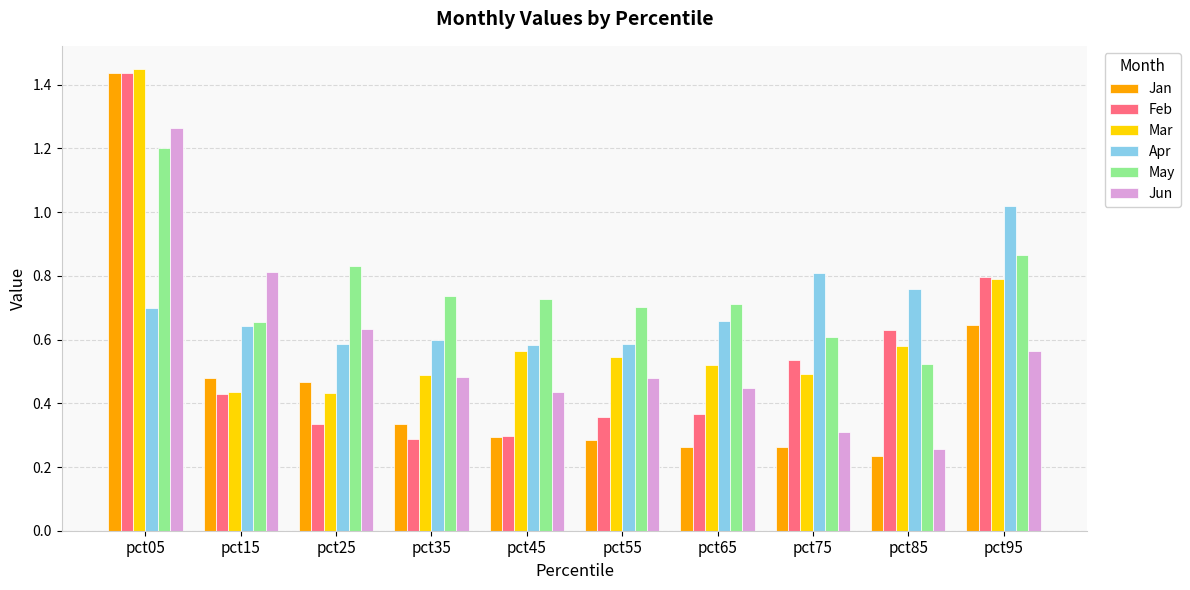

Count the May values in the range 0 to 1.

9